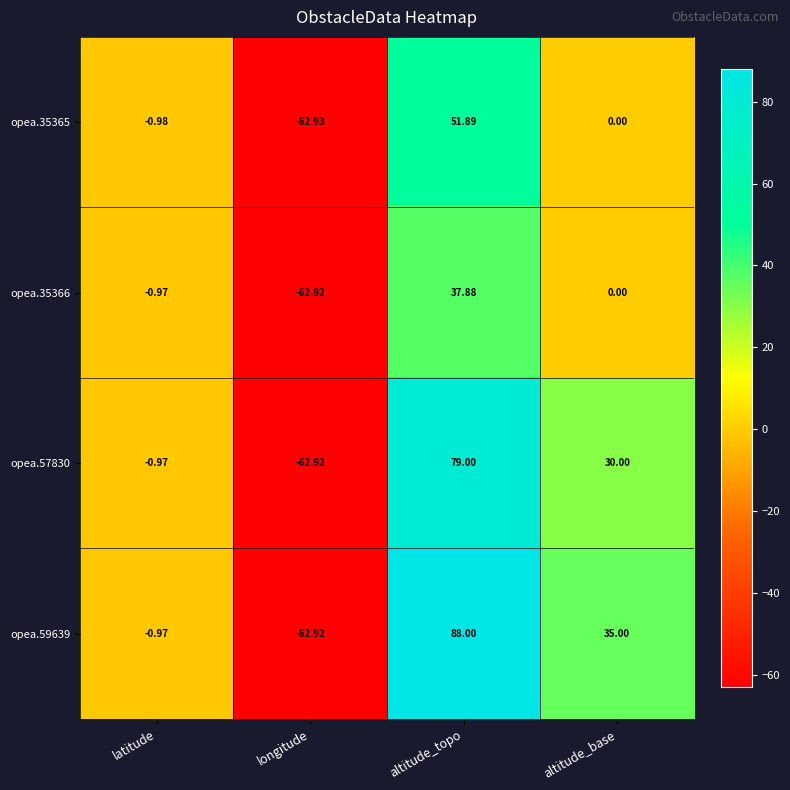

At which category is the sum across all series the highest?

altitude_topo